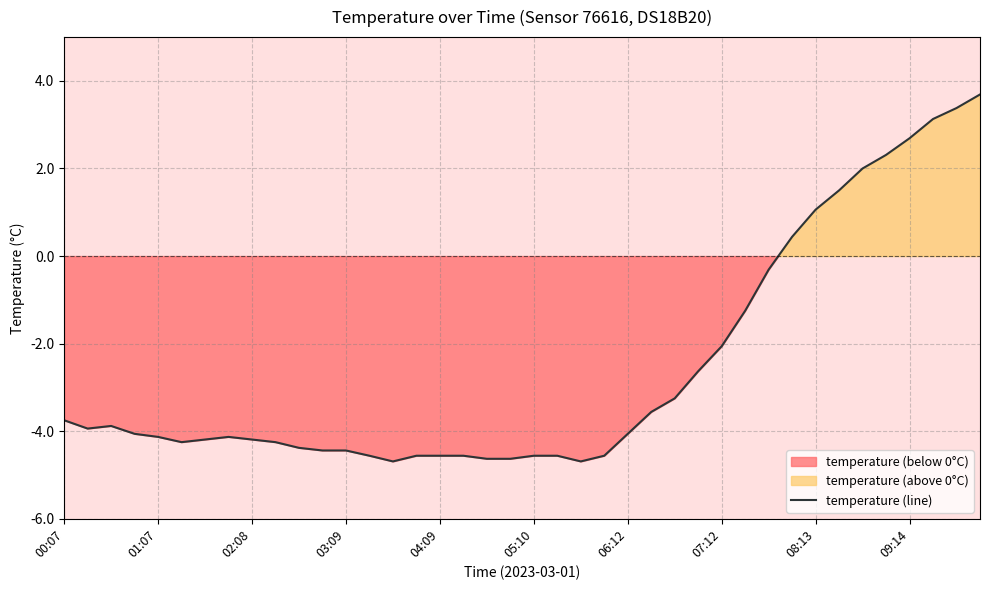

Where is the data nearest to the value 0?

30